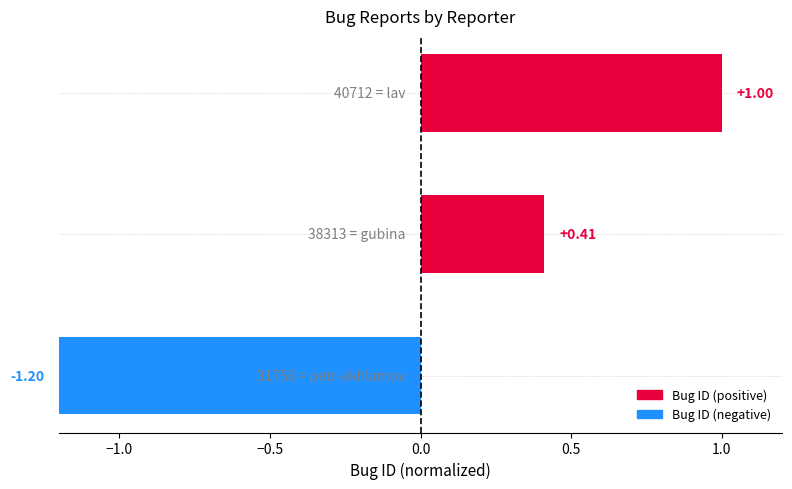

What is the difference between the maximum and minimum values?

2.2